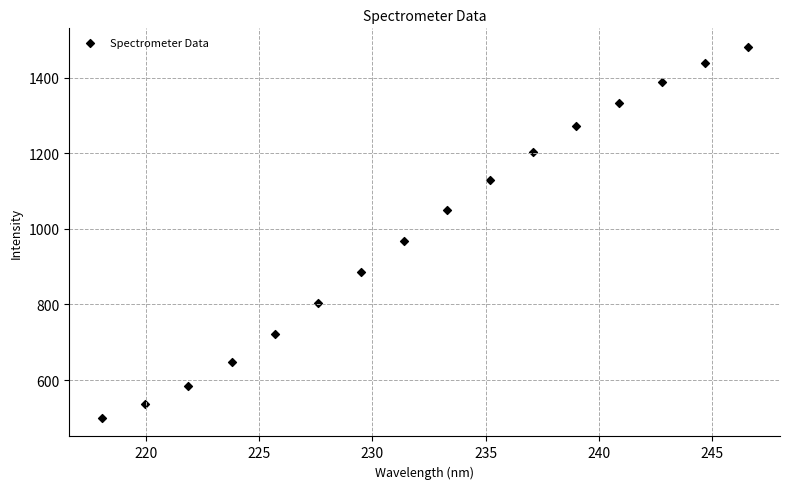

What Y value in the scatter plot is closest to 990?

969.1